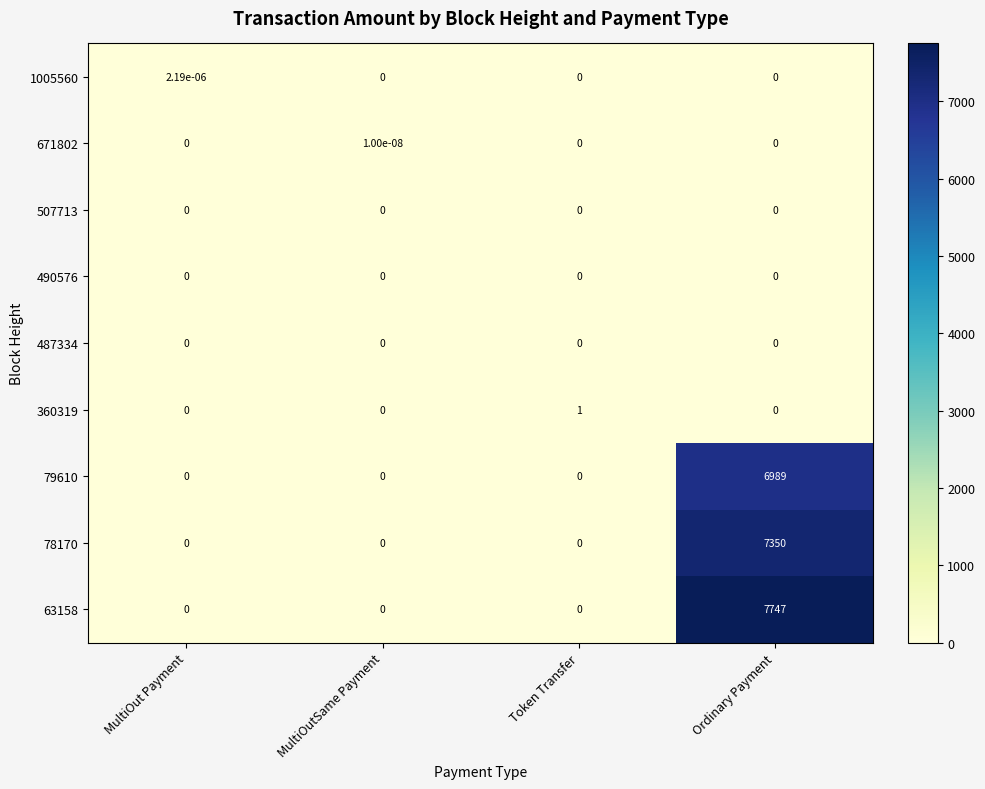

Is the value of 1005560 at MultiOut Payment greater than the value of 490576 at MultiOut Payment?

Yes